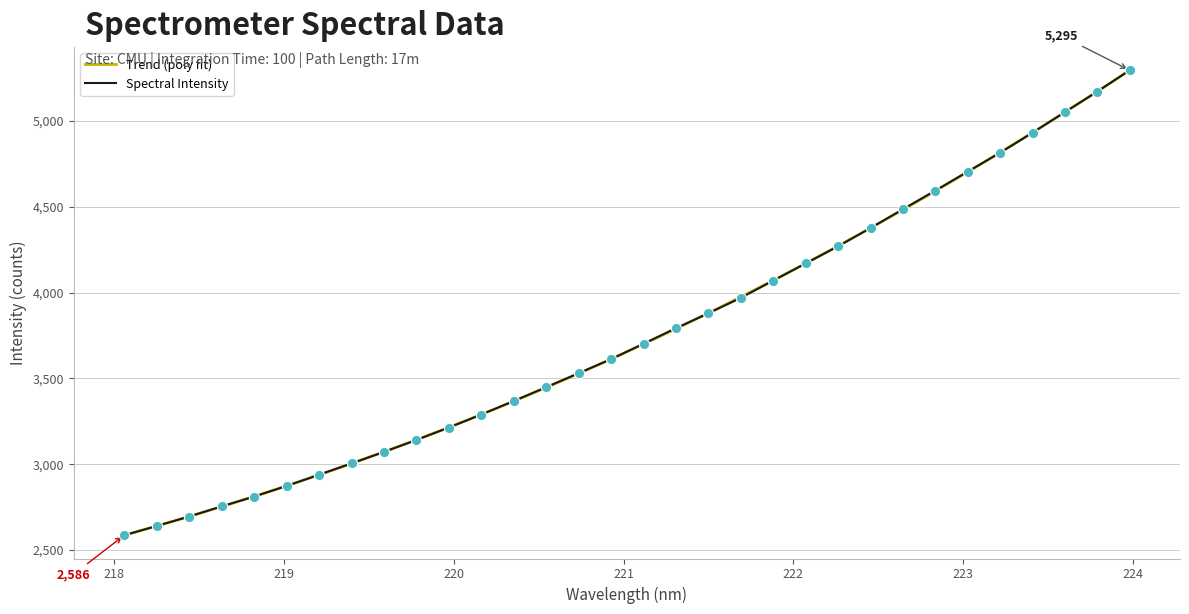

Approximately how many times larger is the value at 221.3083 compared to 219.0156?

1.3